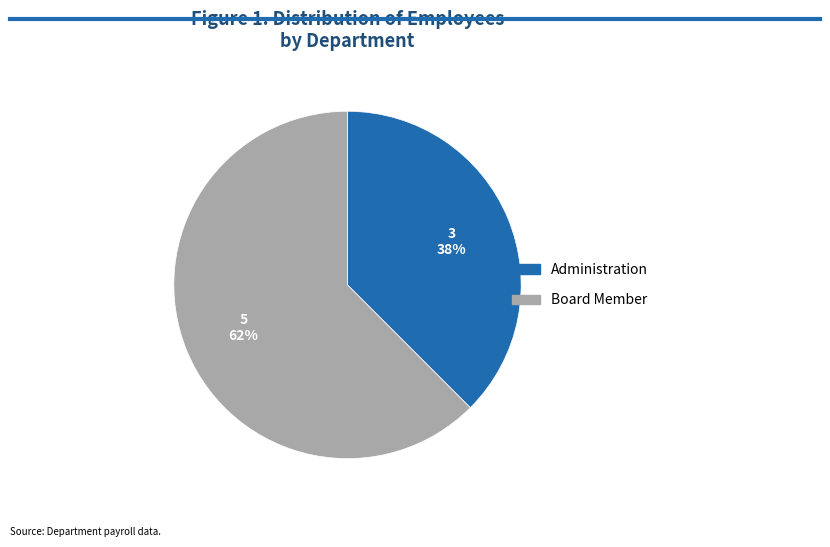

Rank the categories by value from highest to lowest.

Board Member, Administration